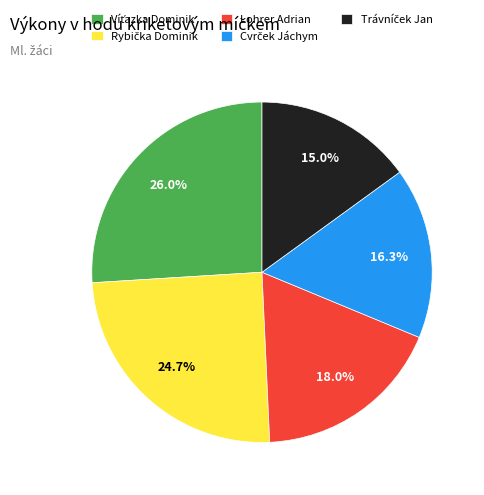

Is there a majority slice in this chart?

No